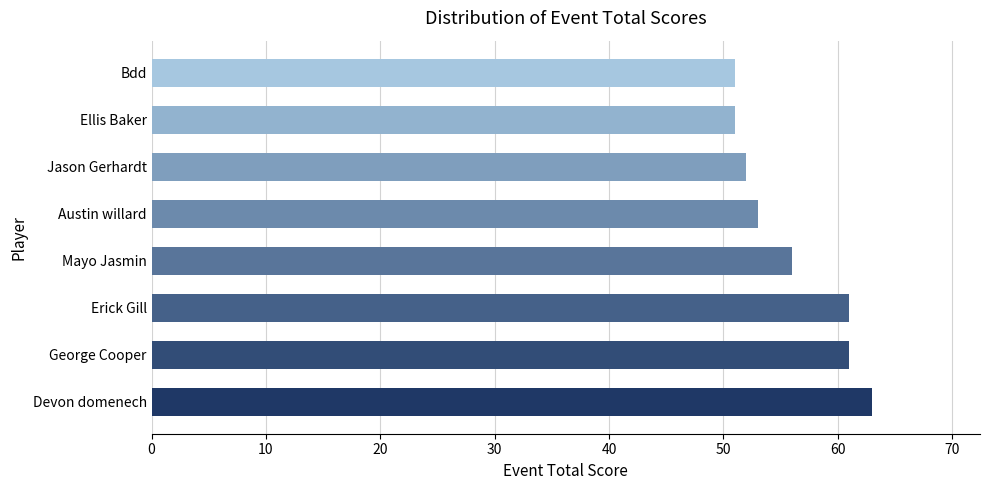

Reading bottom to top, extract all data points from this chart.

Devon domenech=63	George Cooper=61	Erick Gill=61	Mayo Jasmin=56	Austin willard=53	Jason Gerhardt=52	Ellis Baker=51	Bdd=51